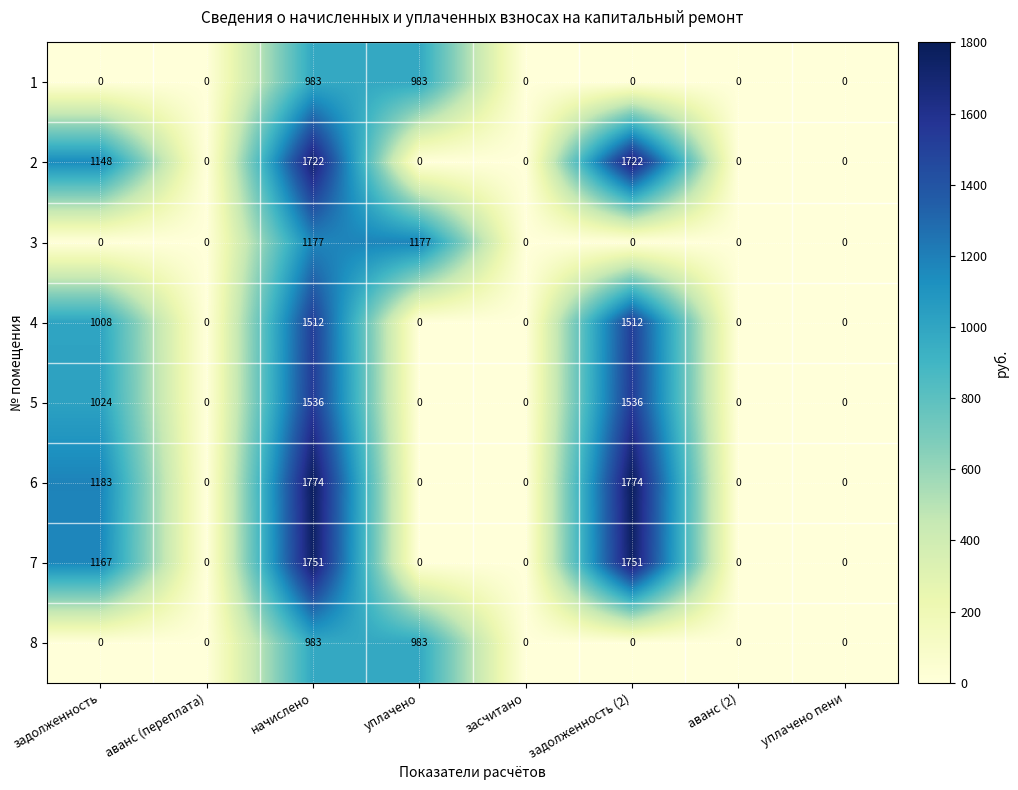

What is the maximum value shown in the chart?

1774